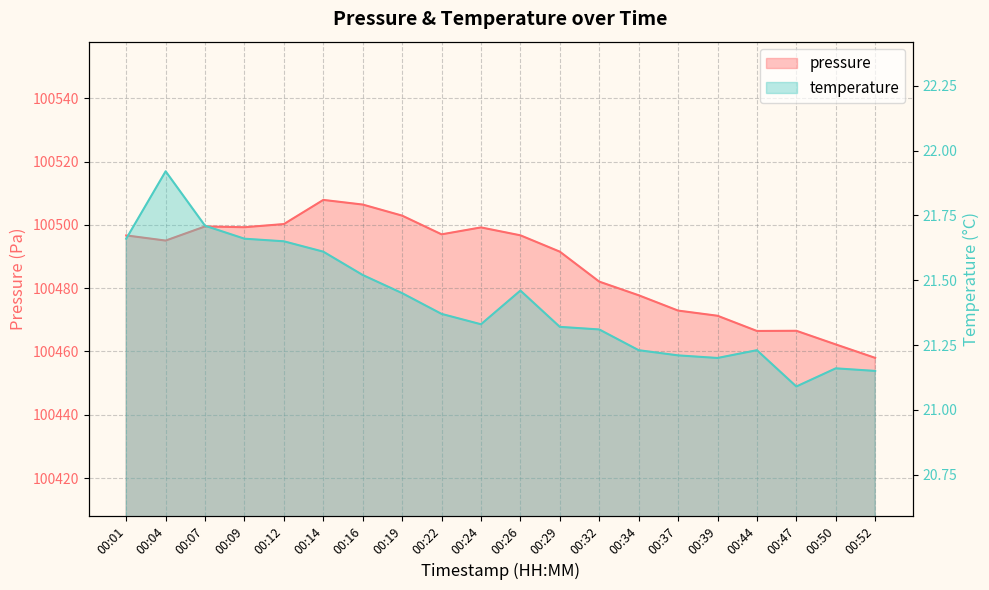

Reading left to right, what are all the values shown in this chart?

pressure: 00:01=100496.7	00:04=100495.0	00:07=100499.5	00:09=100499.2	00:12=100500.2	00:14=100507.9	00:16=100506.4	00:19=100502.9	00:22=100497.0	00:24=100499.2	00:26=100496.7	00:29=100491.5	00:32=100482.1	00:34=100477.8	00:37=100472.9	00:39=100471.3	00:44=100466.5	00:47=100466.5	00:50=100462.2	00:52=100458.0
temperature: 00:01=21.7	00:04=21.9	00:07=21.7	00:09=21.7	00:12=21.6	00:14=21.6	00:16=21.5	00:19=21.4	00:22=21.4	00:24=21.3	00:26=21.5	00:29=21.3	00:32=21.3	00:34=21.2	00:37=21.2	00:39=21.2	00:44=21.2	00:47=21.1	00:50=21.2	00:52=21.1